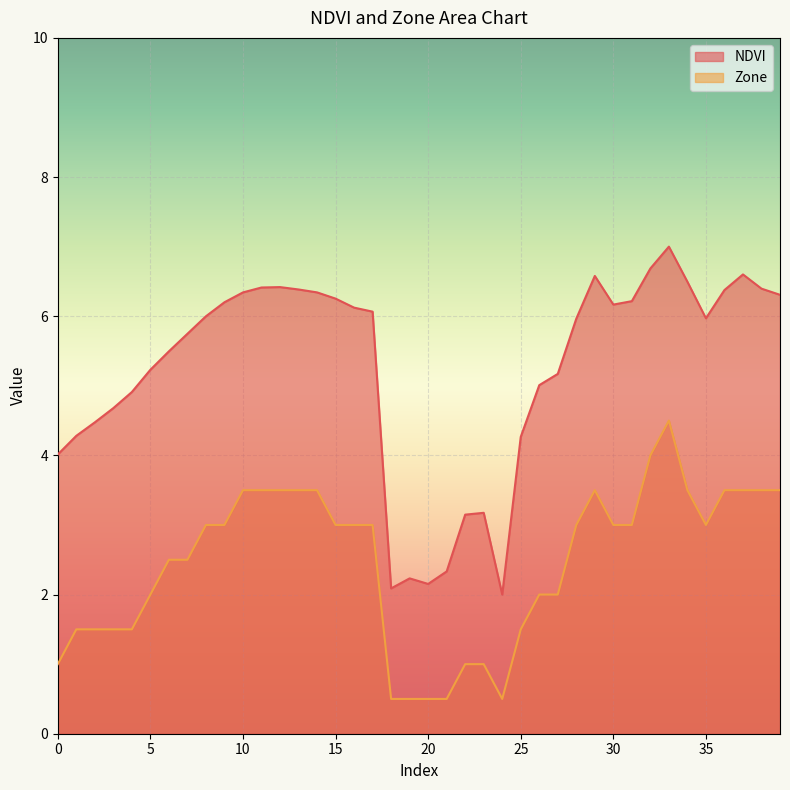

At which category is the sum across all series the highest?

33